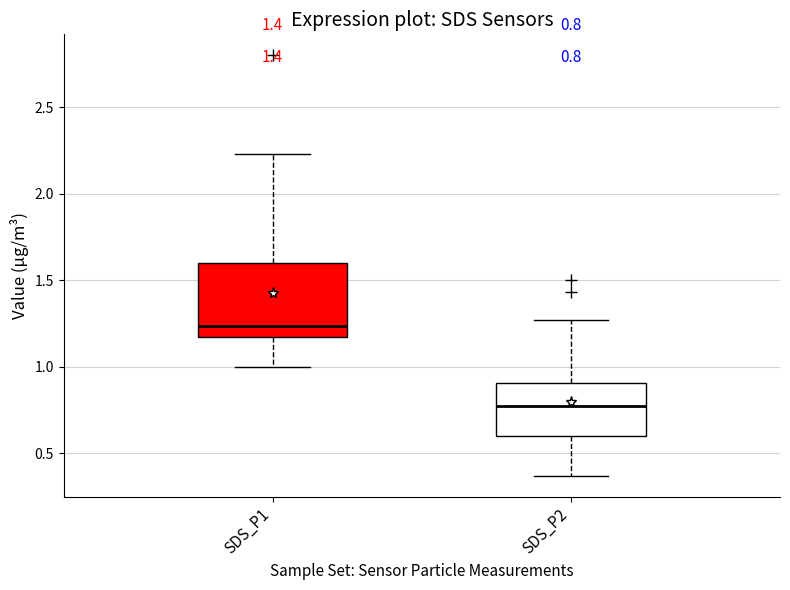

Which box is the tallest, from its lower edge to its upper edge?

SDS_P1